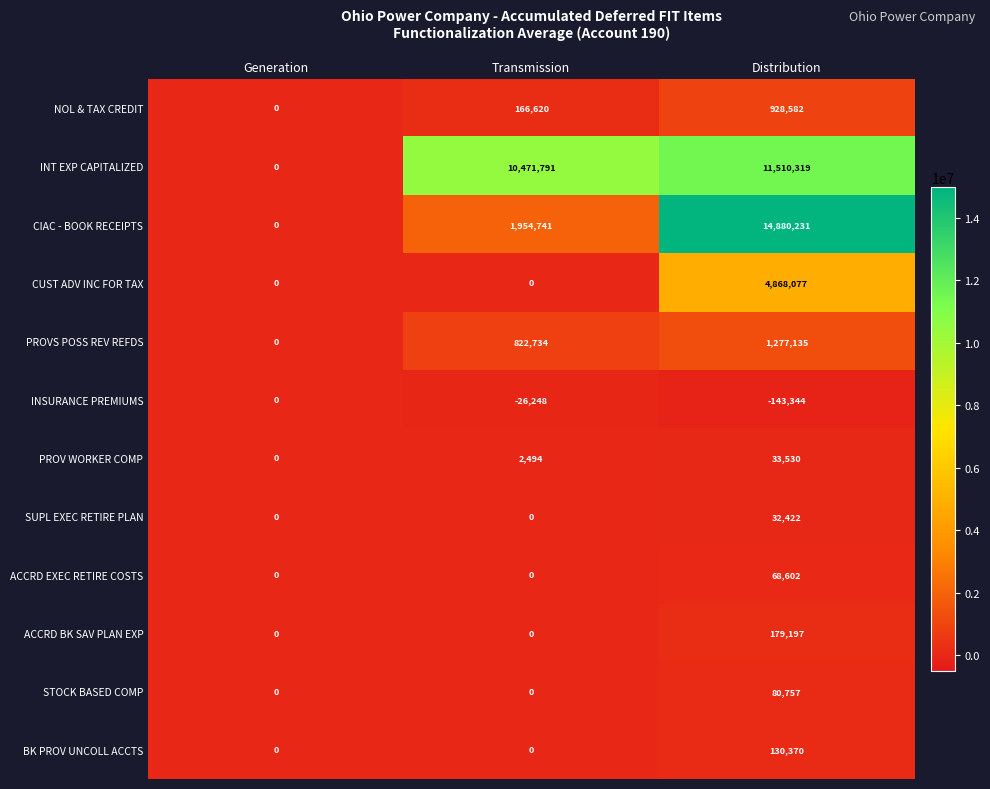

How many values in the INSURANCE PREMIUMS series are below -26248?

1